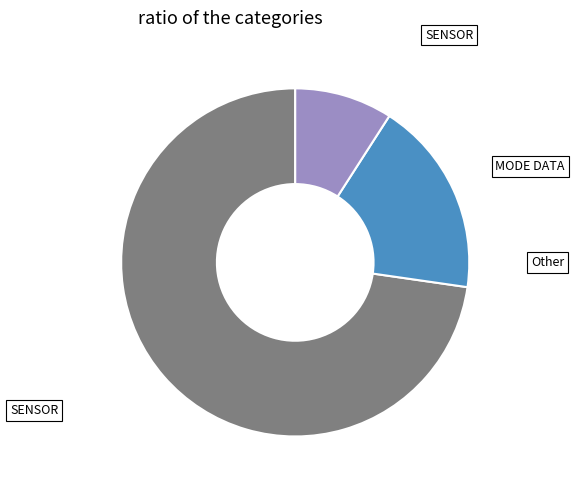

Is there any slice that represents more than half of the pie?

Yes